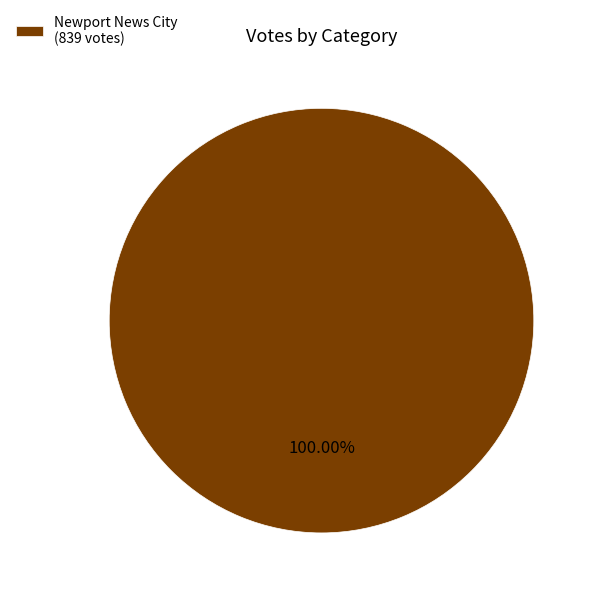

Which slice represents more than half of the pie?

Newport News City (839 votes)